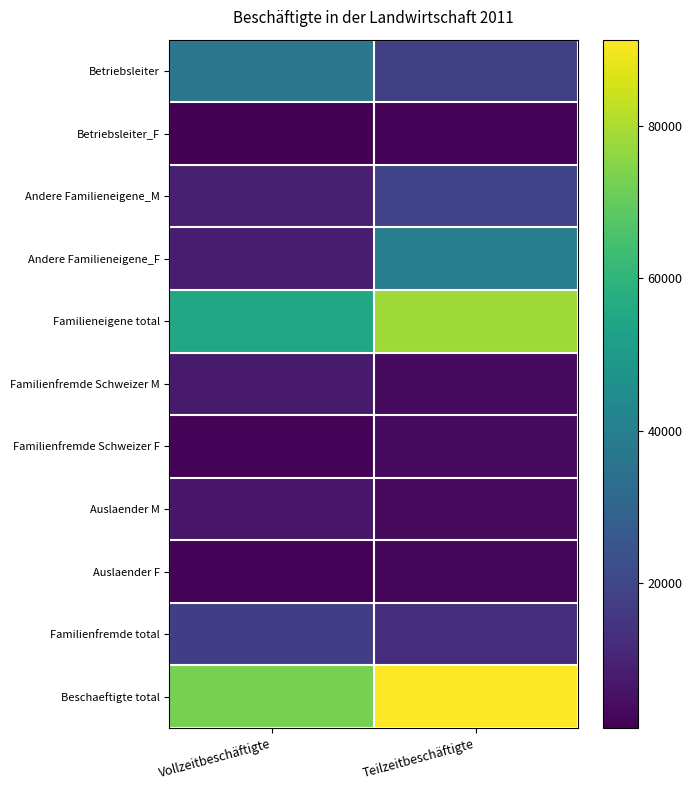

Rank the series at Vollzeitbeschäftigte from highest to lowest value.

Beschaeftigte total, Familieneigene total, Betriebsleiter, Familienfremde total, Andere Familieneigene_M, Andere Familieneigene_F, Familienfremde Schweizer M, Auslaender M, Auslaender F, Familienfremde Schweizer F, Betriebsleiter_F